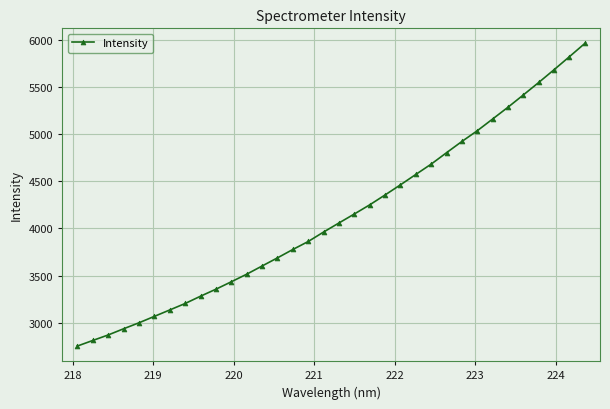

What is the value of the 19th point from the left?

4152.5